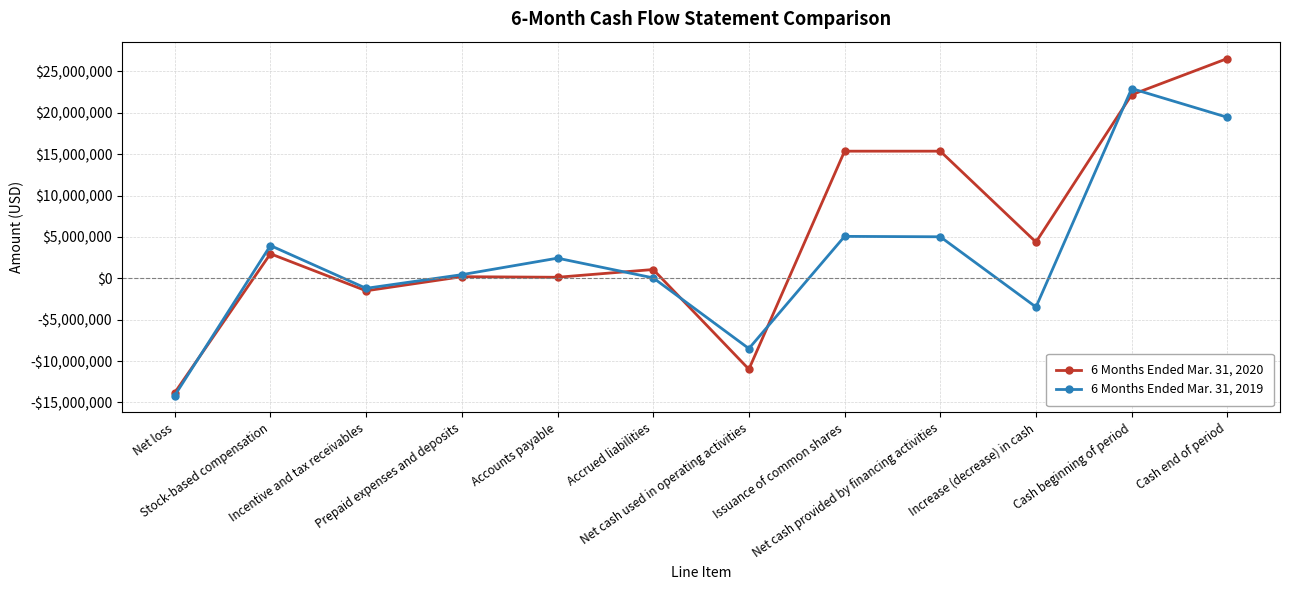

What is the label of the 3rd point from the right?

Increase (decrease) in cash